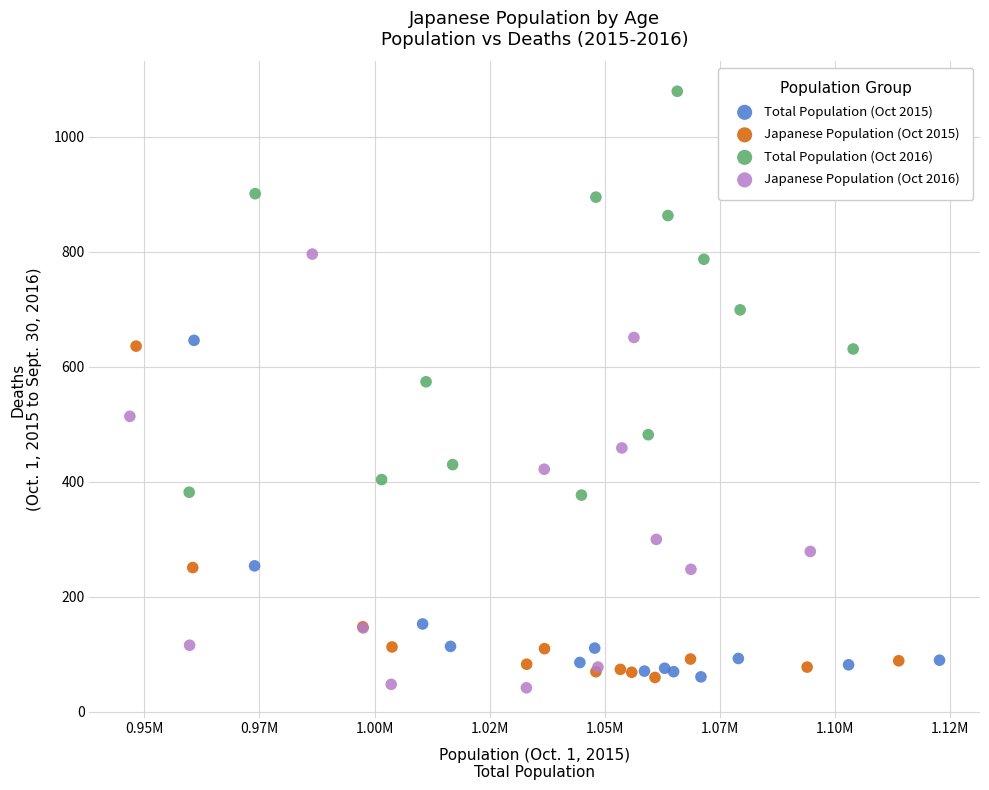

Which series has the widest spread of Y values?

Japanese Population (Oct 2016)